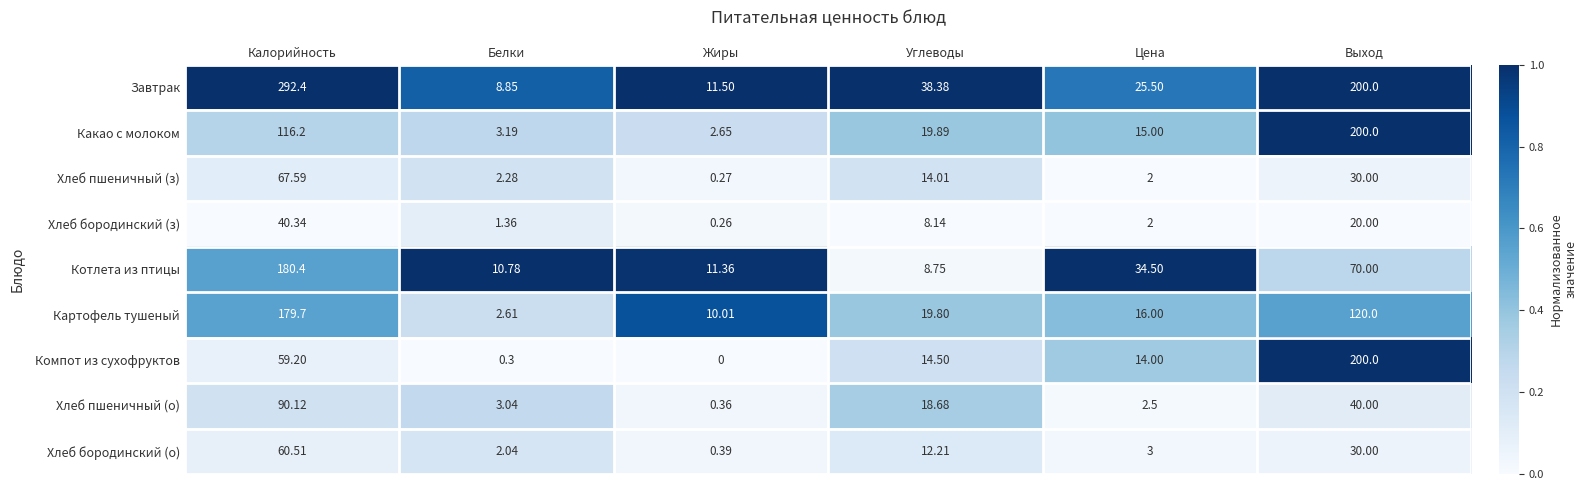

Which series has the widest spread of values?

Завтрак